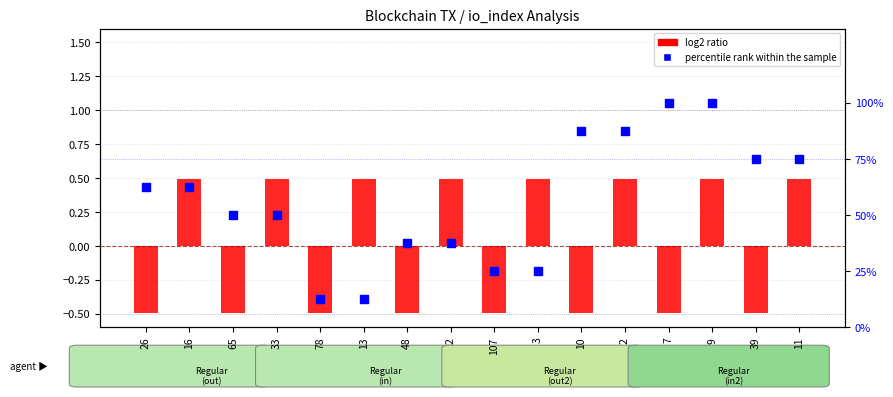

Which series contains the lowest Y value?

log2 ratio